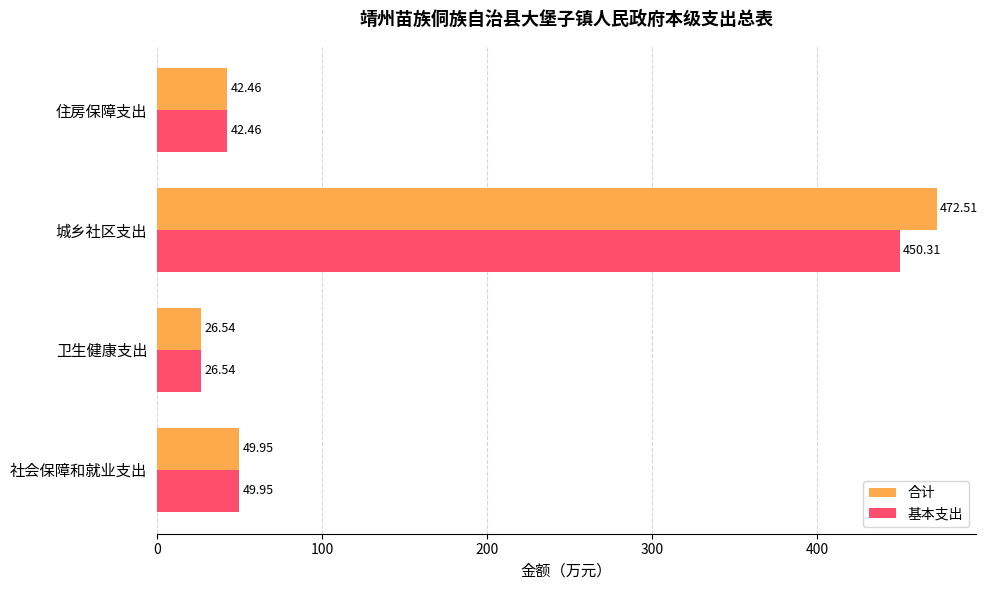

At which label does 合计 reach its peak?

城乡社区支出